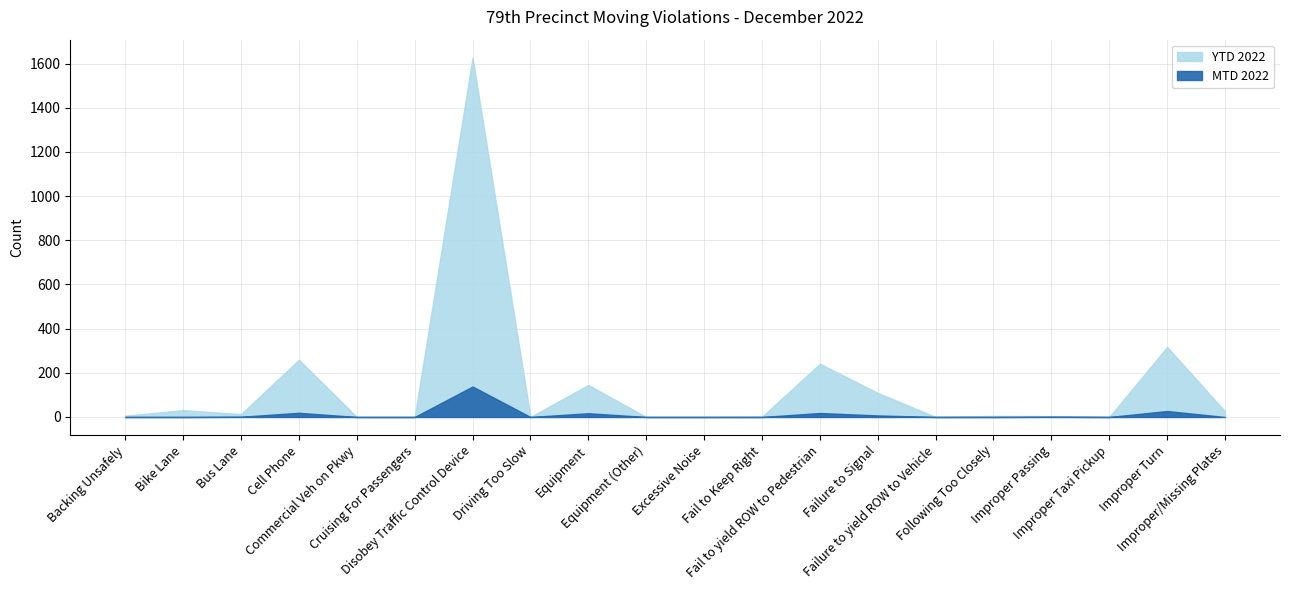

What is the label of the 17th point from the left?

Improper Passing